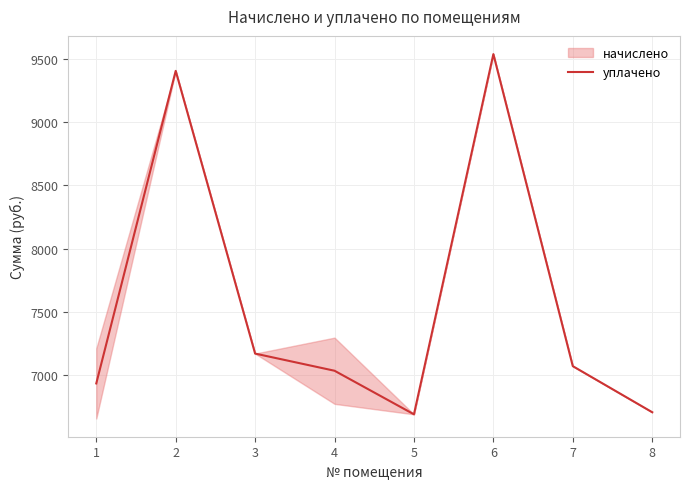

What is the sum of all values?

60552.6